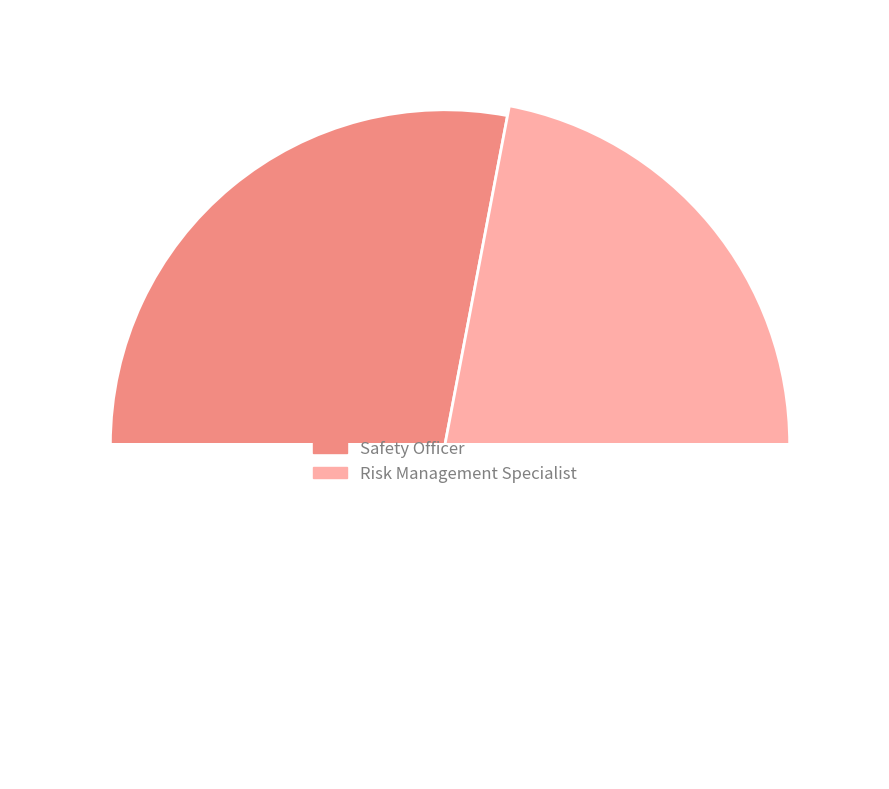

What percentage is the Risk Management Specialist slice, to the nearest percent?

44%